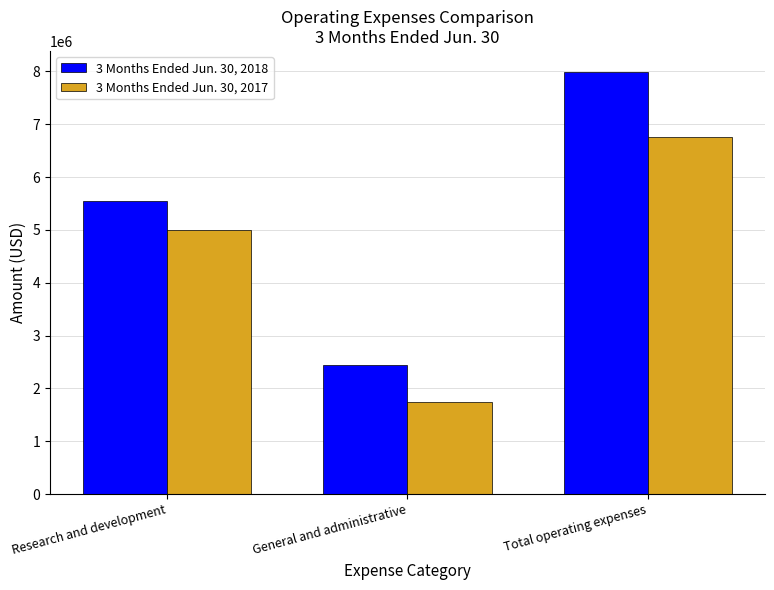

What position from the right is General and administrative?

2